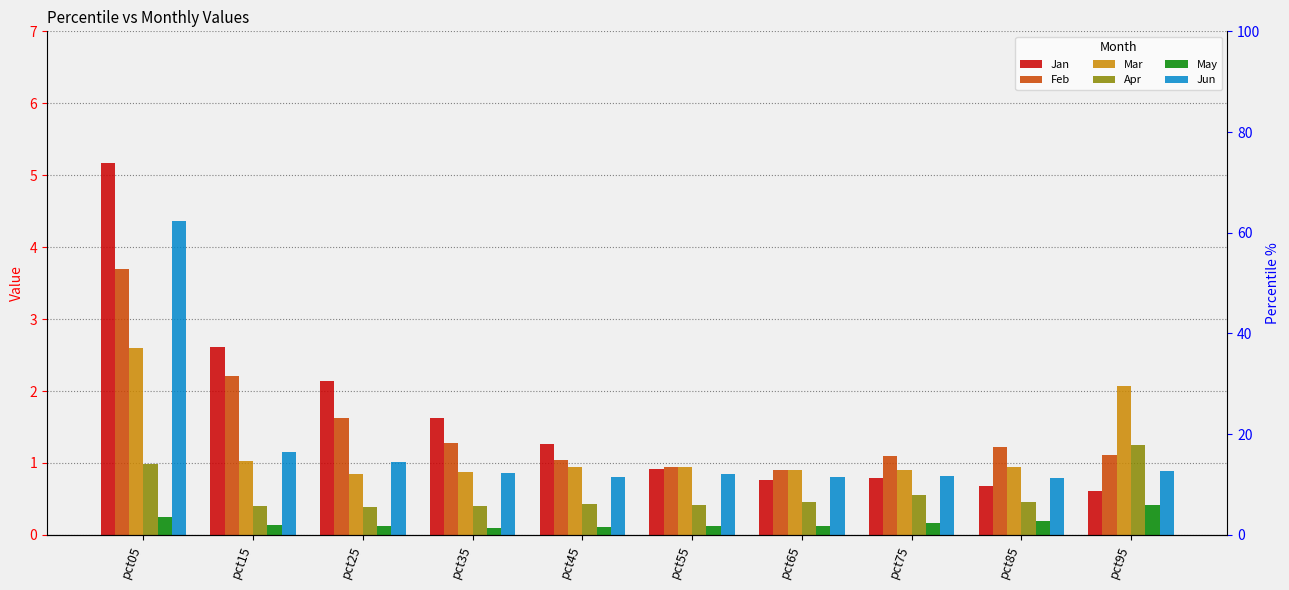

Rank the series by their maximum value, from lowest to highest.

May, Apr, Mar, Feb, Jun, Jan